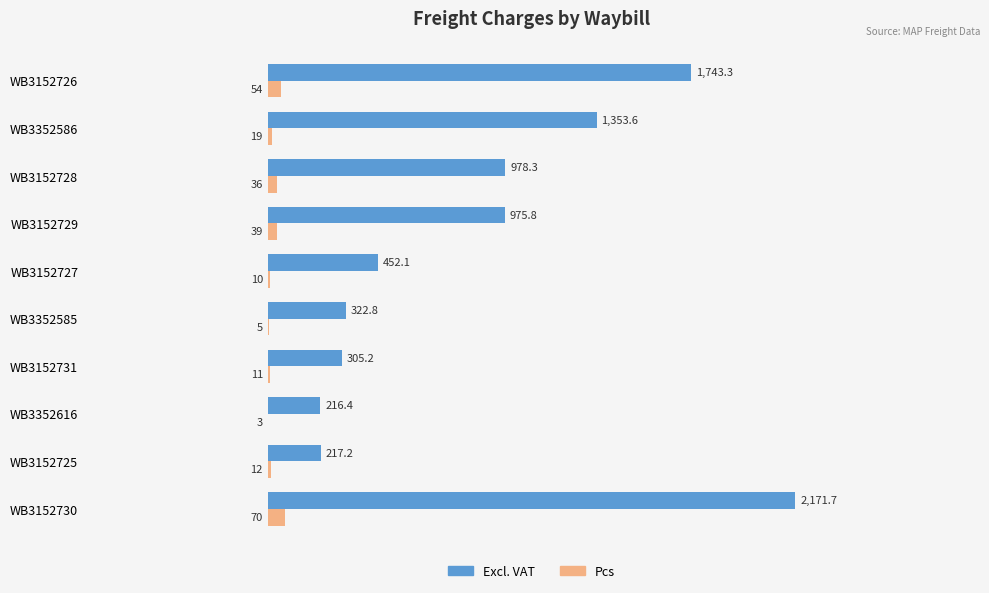

How many values in the Excl. VAT series exceed 975?

5